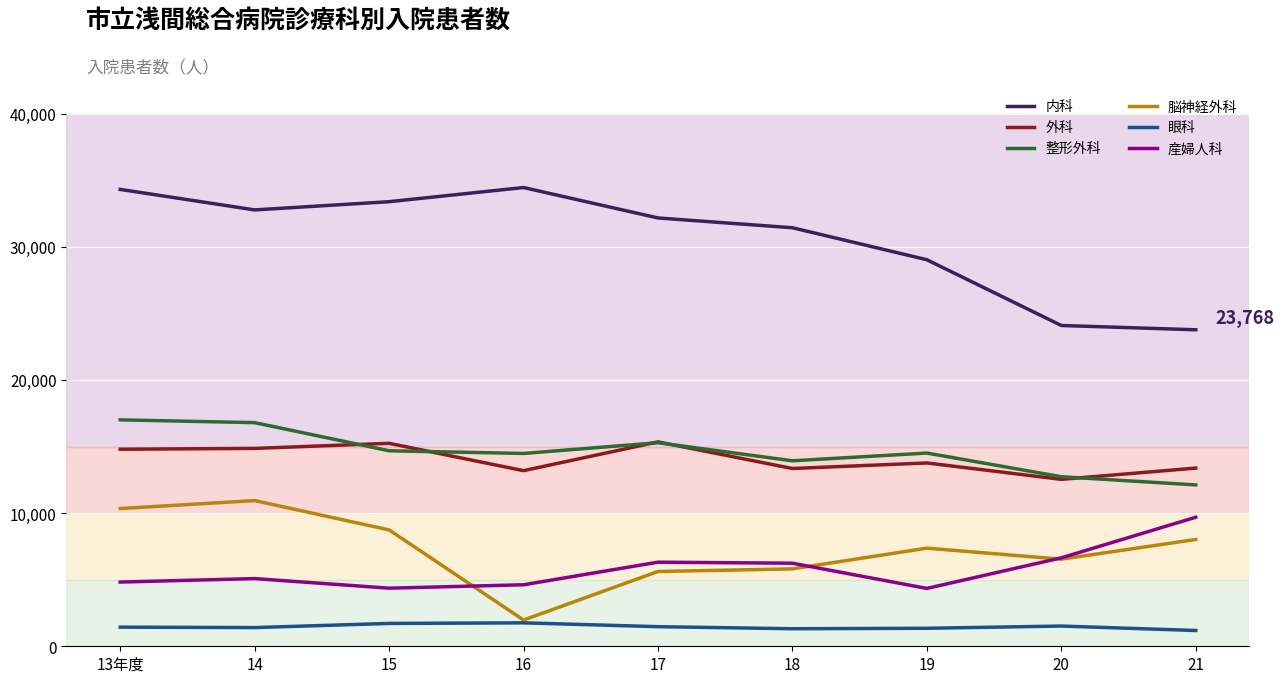

What is the difference between the highest and lowest values at 16?

32691